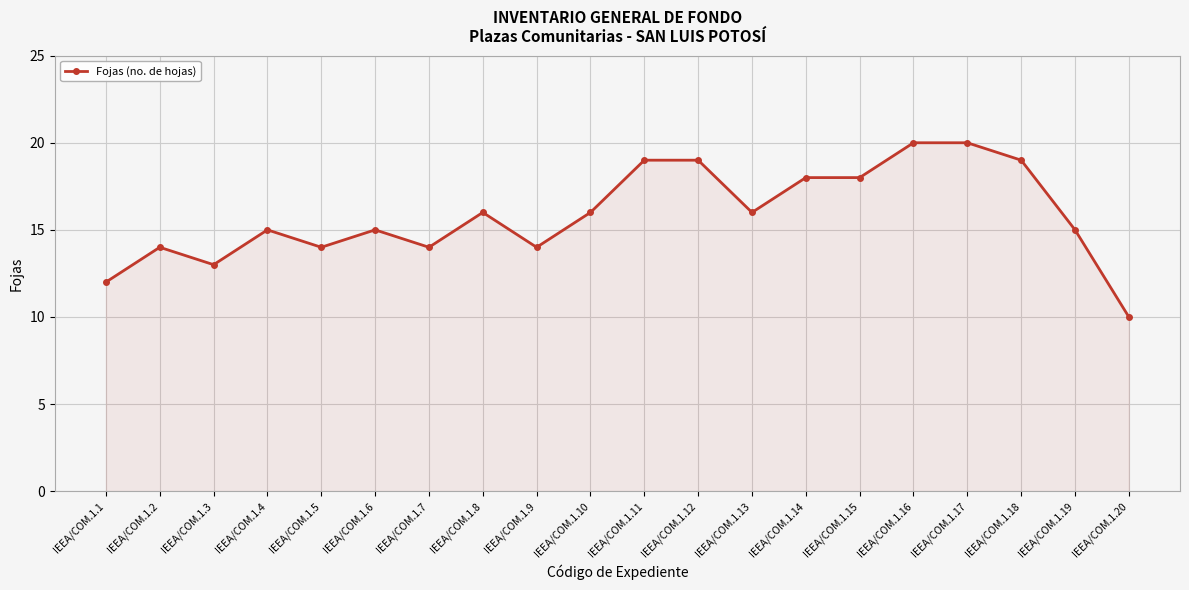

Between IEEA/COM.1.17 and IEEA/COM.1.7, which is larger?

IEEA/COM.1.17